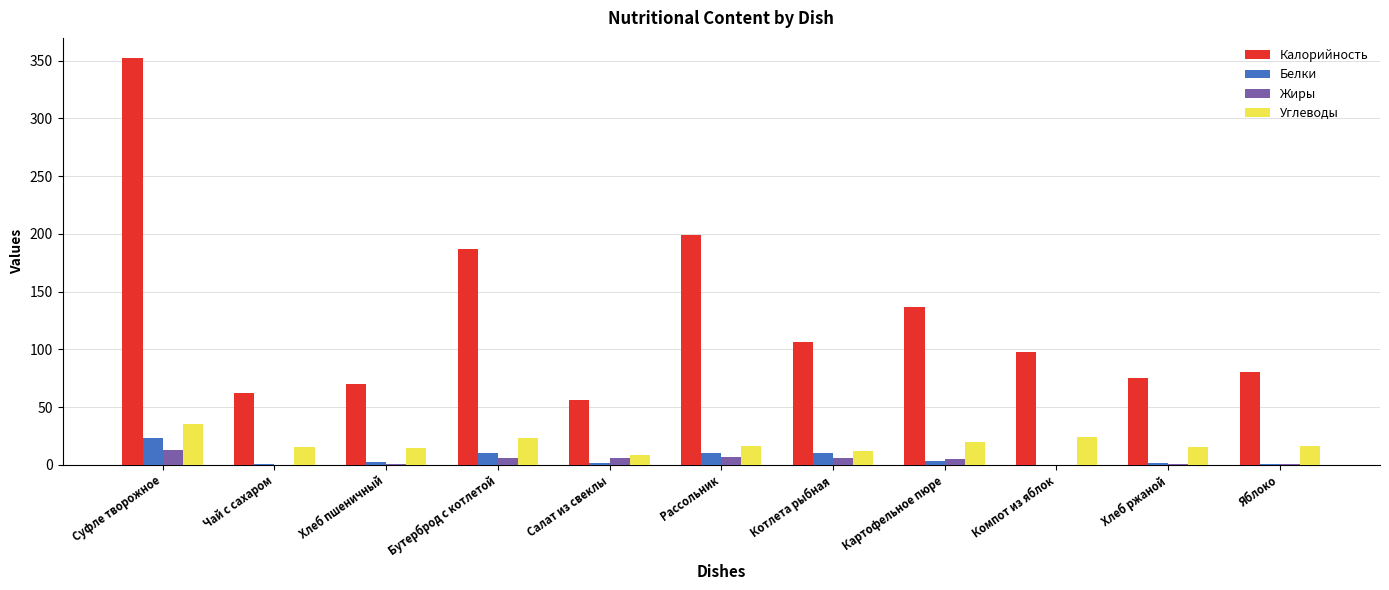

True or false: Белки has a value of 0.3 at Чай с сахаром.

True